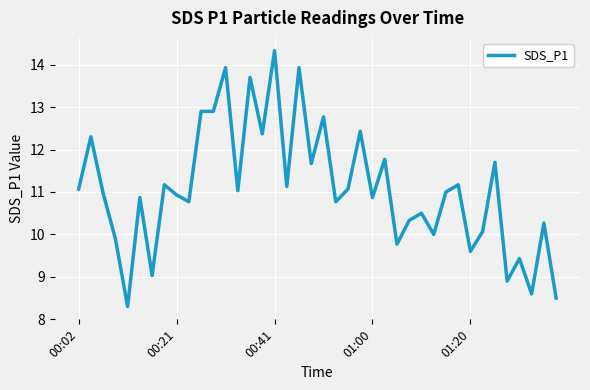

What is the difference between the maximum and minimum values?

6.0